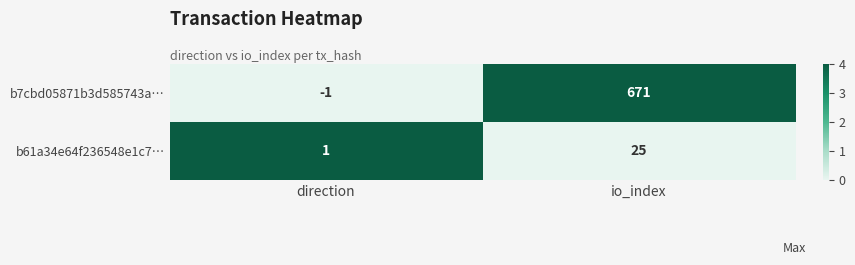

What is the spread (max minus min) of values at io_index?

646